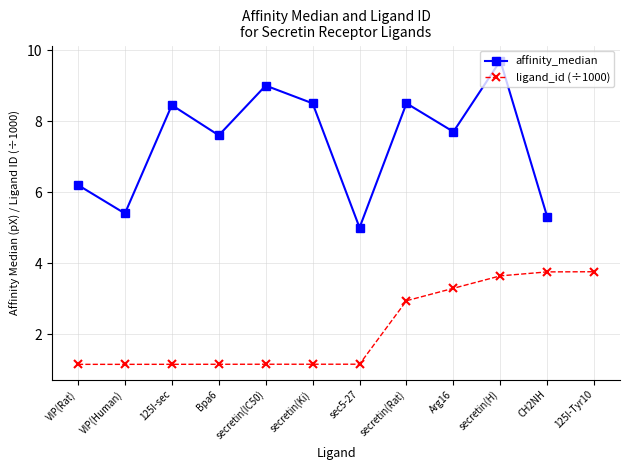

Which category has the highest value in the affinity_median series?

secretin(H)